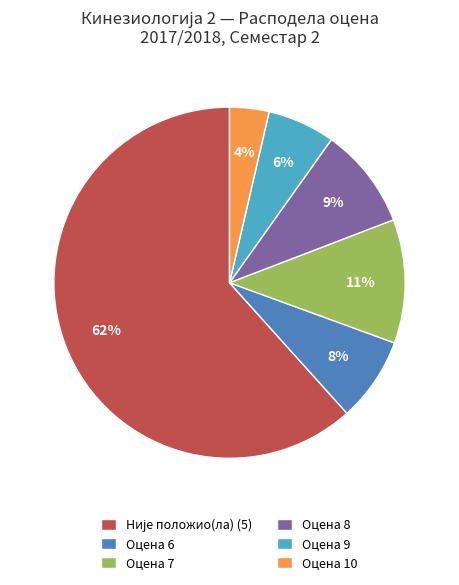

How many segments does this pie chart have?

6